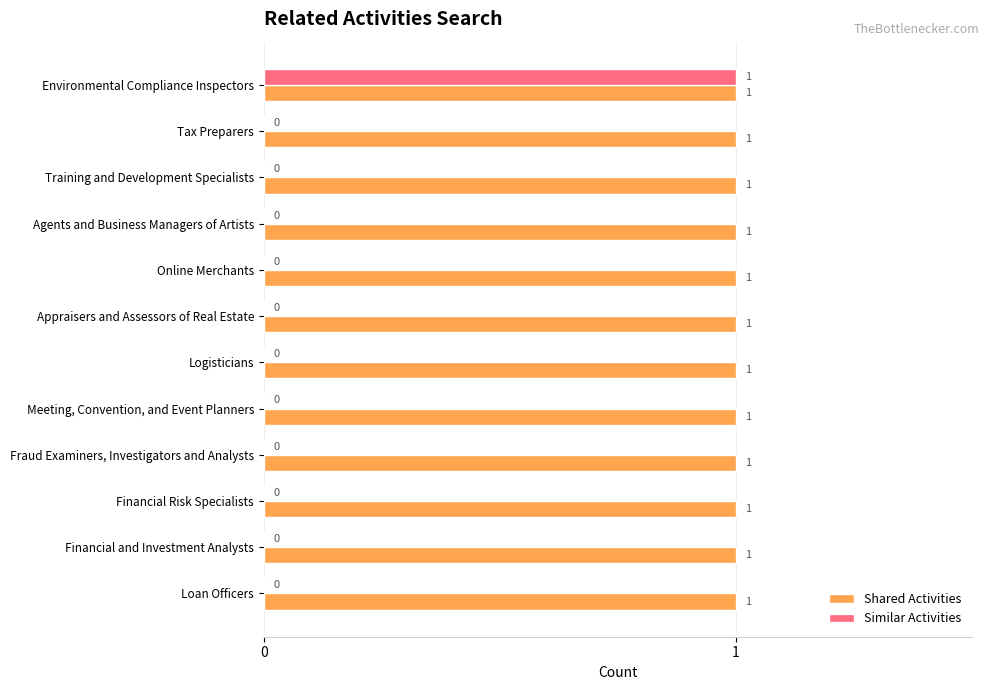

Which series has the largest total across all categories?

Shared Activities